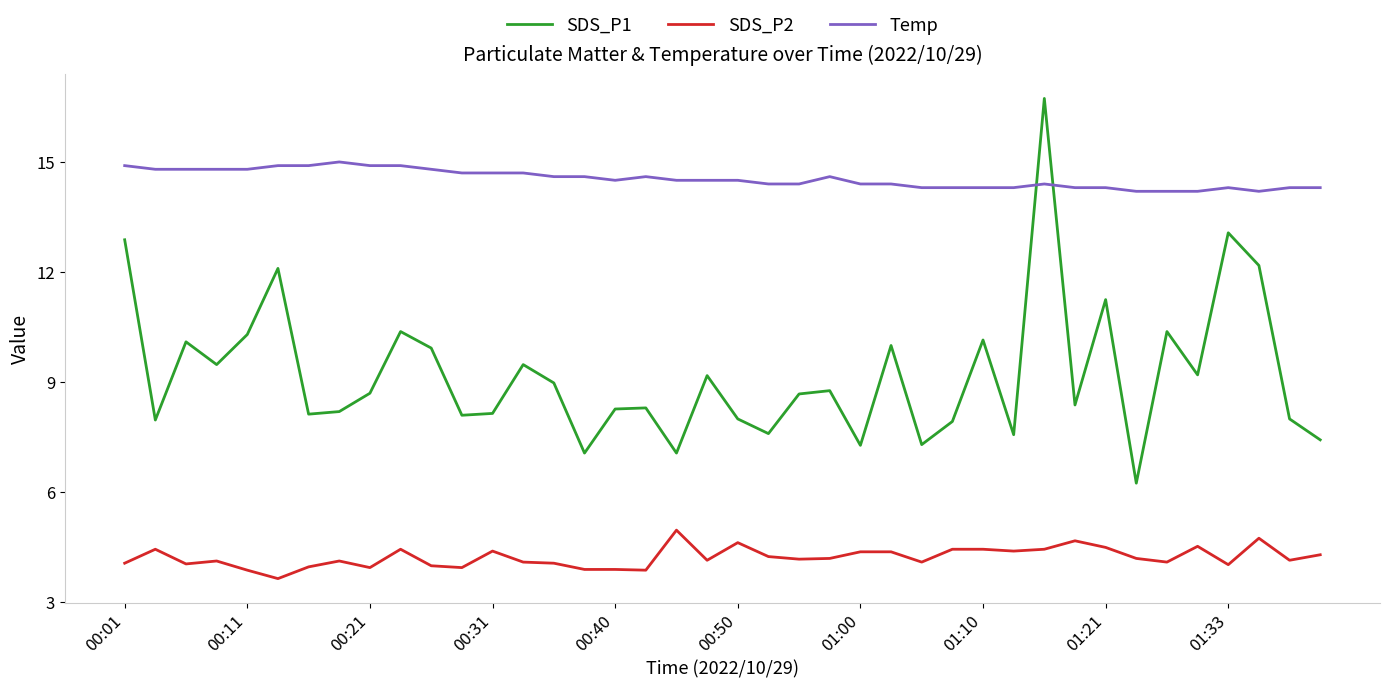

Which series has the largest total across all categories?

Temp